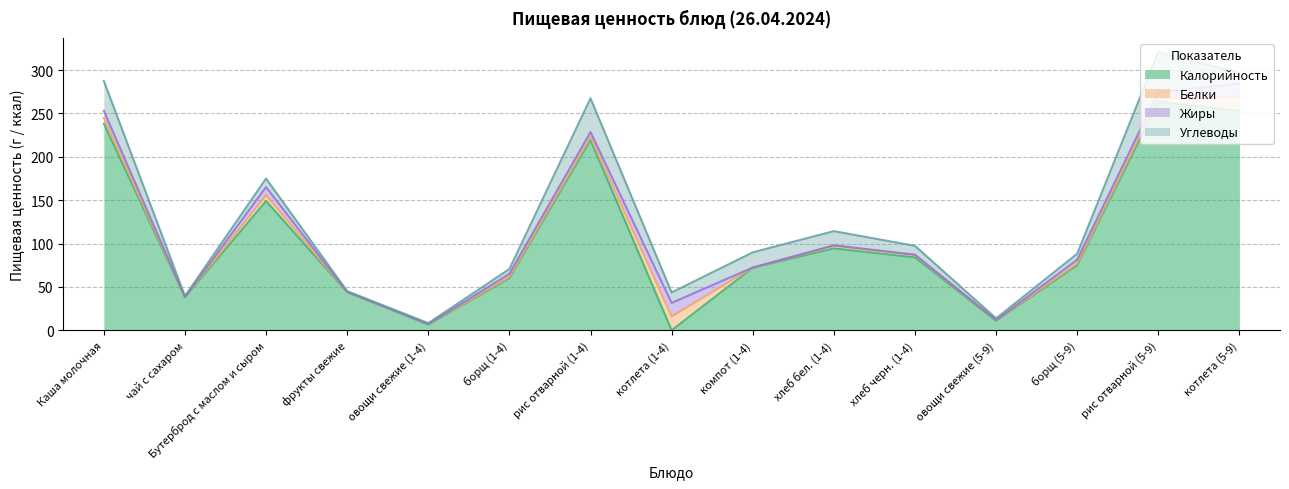

Reading left to right, extract all data points from this chart.

Калорийность: 238.2	38.0	149.0	44.0	6.6	60.0	219.3	0.0	72.0	94.4	84.0	11.0	75.0	263.2	253.0
Белки: 6.5	0.2	6.9	0.0	0.4	1.5	3.8	16.0	0.3	3.1	2.6	0.7	1.9	4.5	16.0
Жиры: 8.2	0.1	9.1	0.0	0.1	3.5	5.4	15.5	0.0	0.4	0.4	0.1	4.4	6.5	15.5
Углеводы: 34.5	1.0	9.9	1.0	1.1	5.6	38.9	12.0	17.5	16.4	10.2	1.9	7.0	46.6	12.0